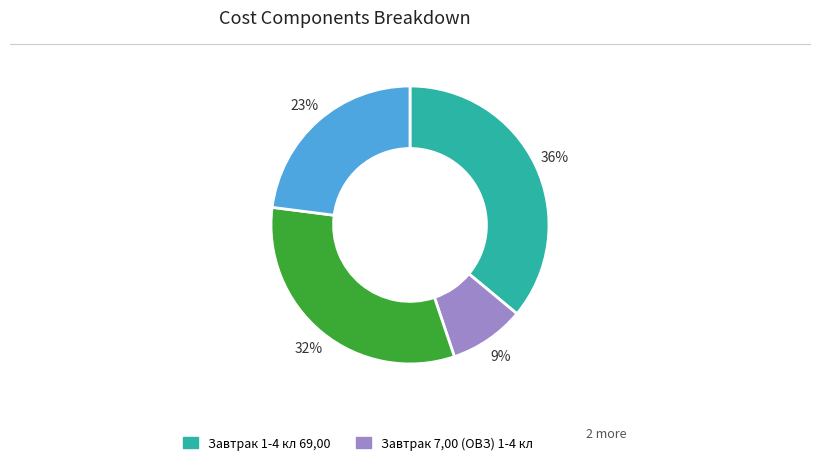

To the nearest percent, what is the difference between the largest and smallest slice percentages?

27%